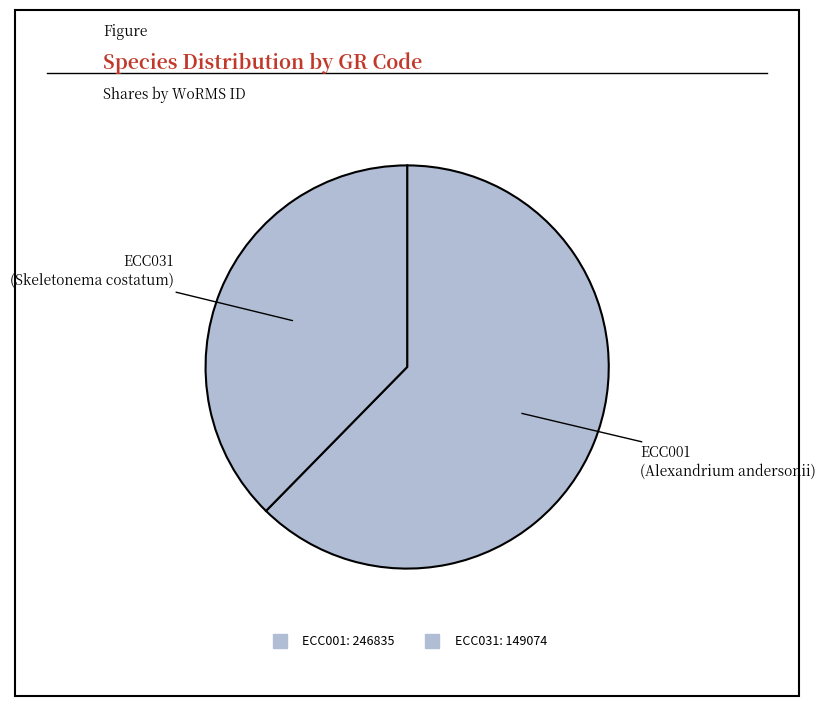

How many segments does this pie chart have?

2